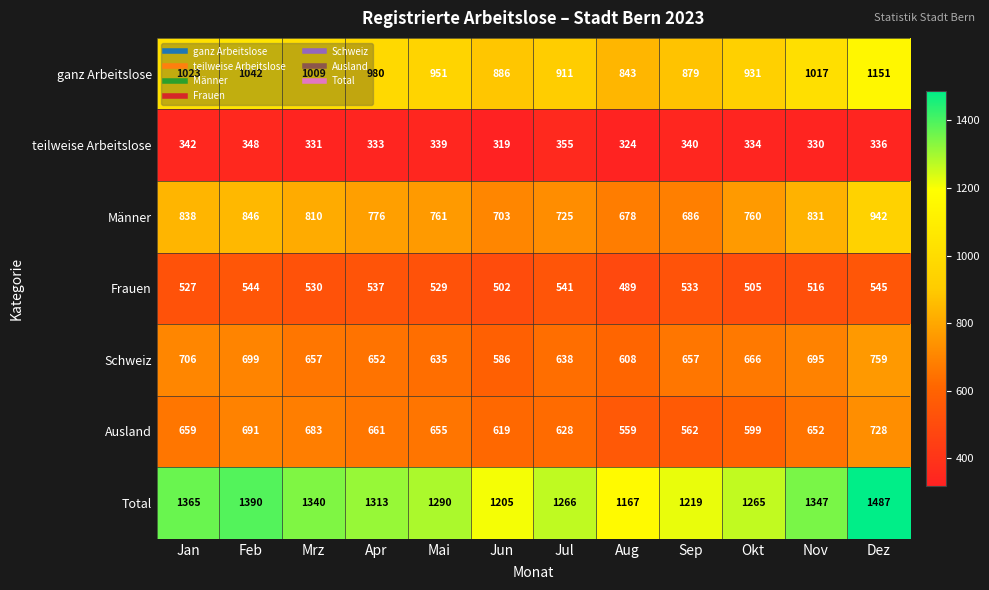

What is the minimum value for Total?

1167